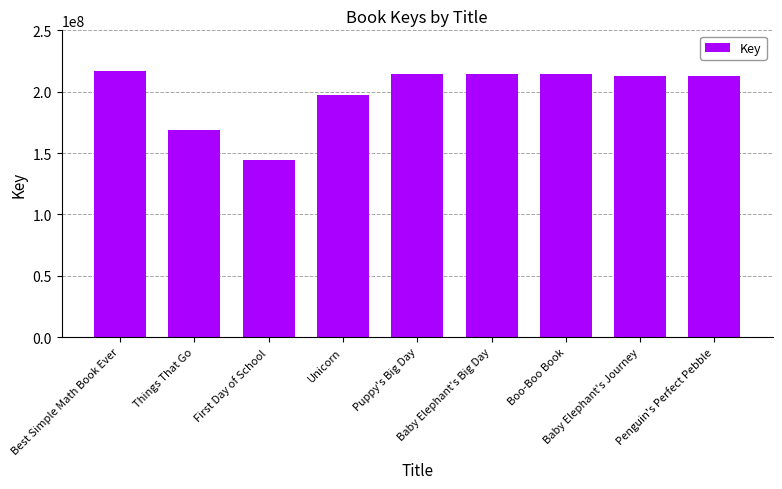

Which label corresponds to the largest value in the chart?

Best Simple Math Book Ever